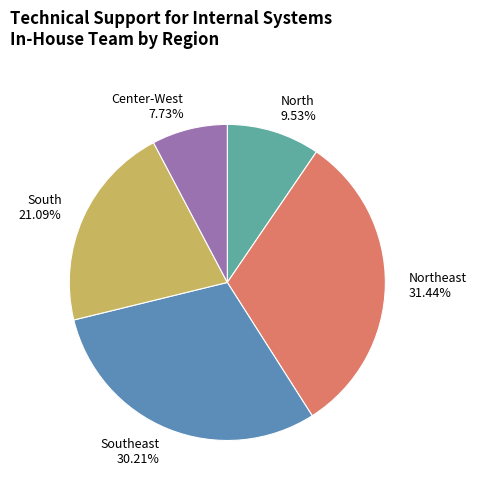

Which category has the biggest portion of the pie?

Northeast 31.44%